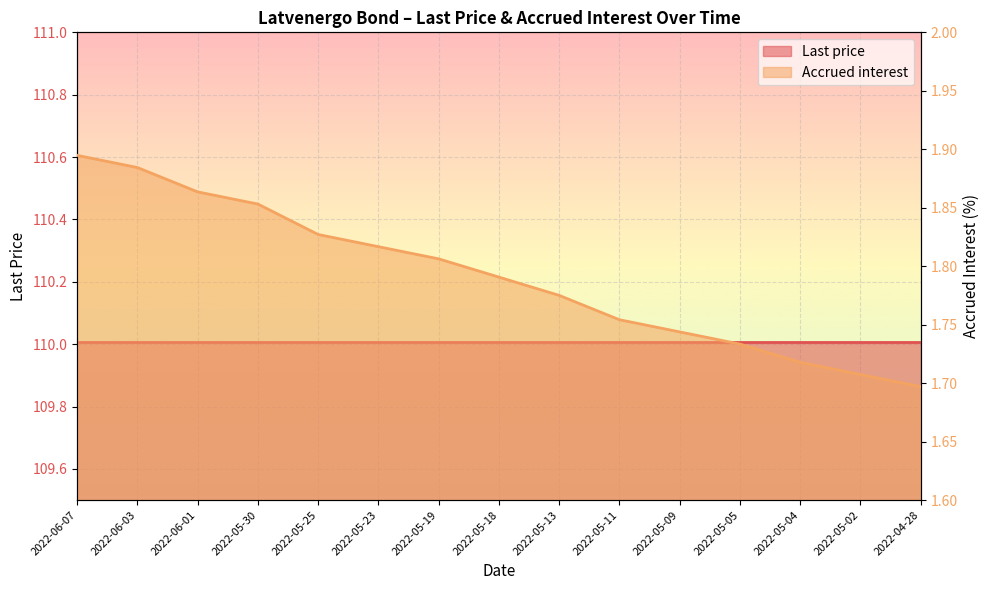

True or false: the data shows 1.9 at 2022-06-03.

True